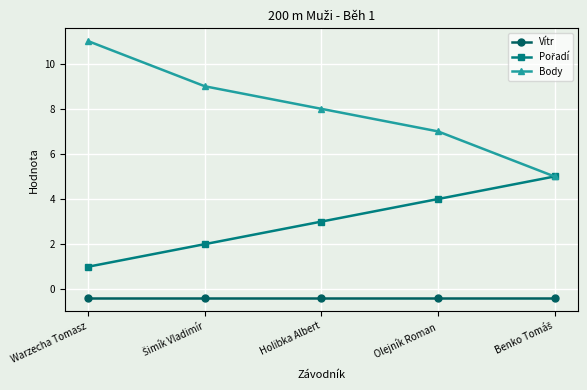

True or false: Body and Vítr intersect in this chart.

False